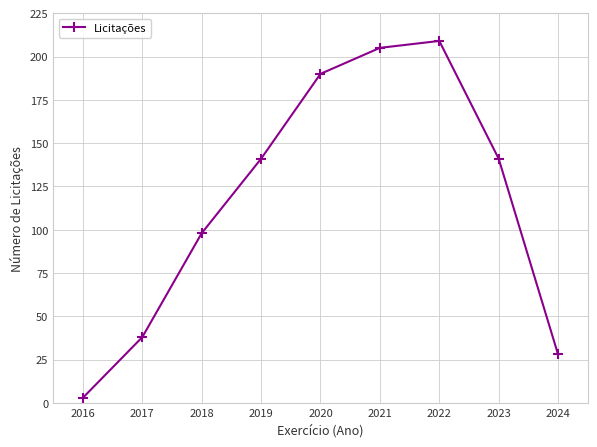

Where is the data nearest to the value 106?

2018